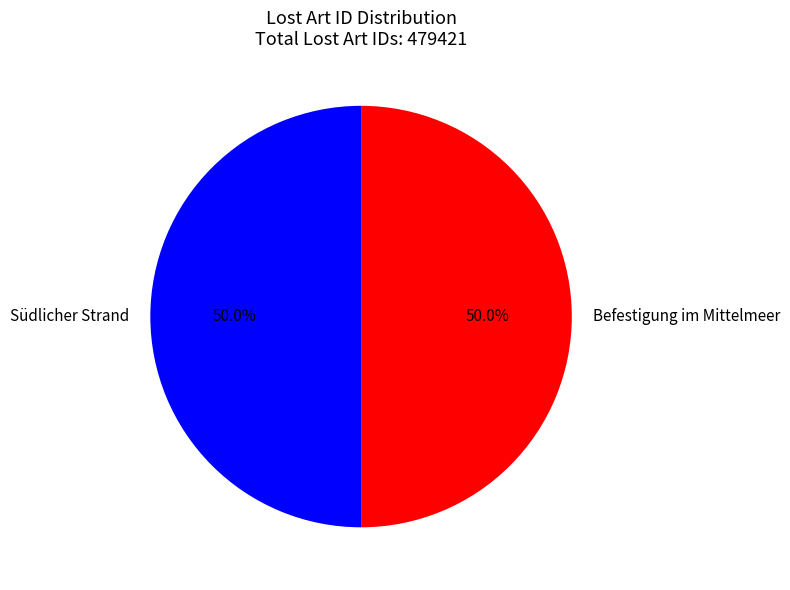

What portion of the pie excludes Südlicher Strand?

50.0%